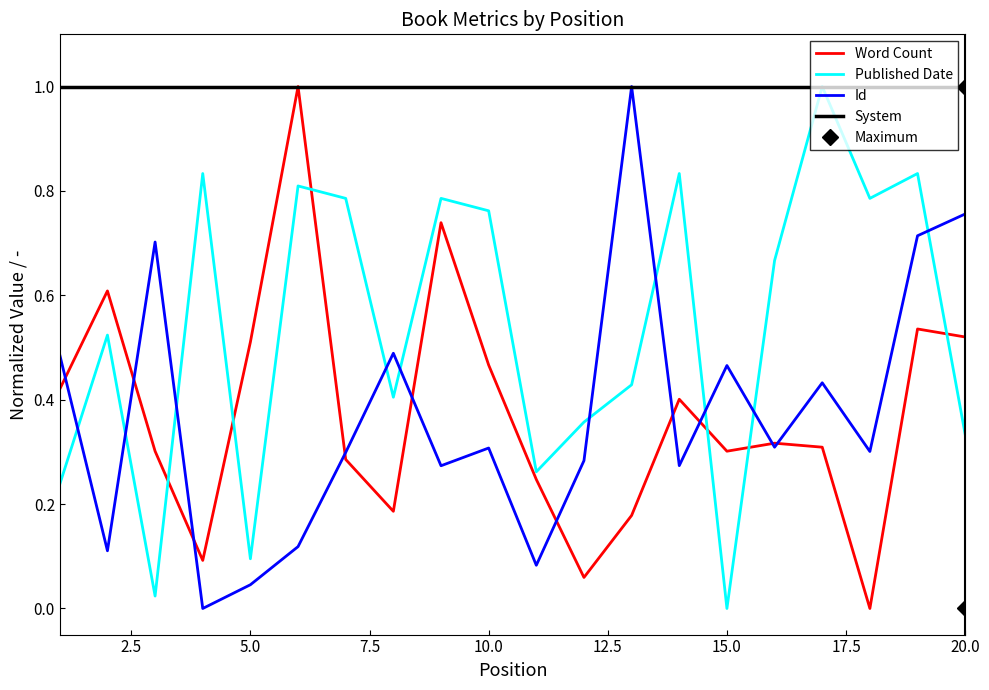

At how many categories does at least one series exceed 0?

20